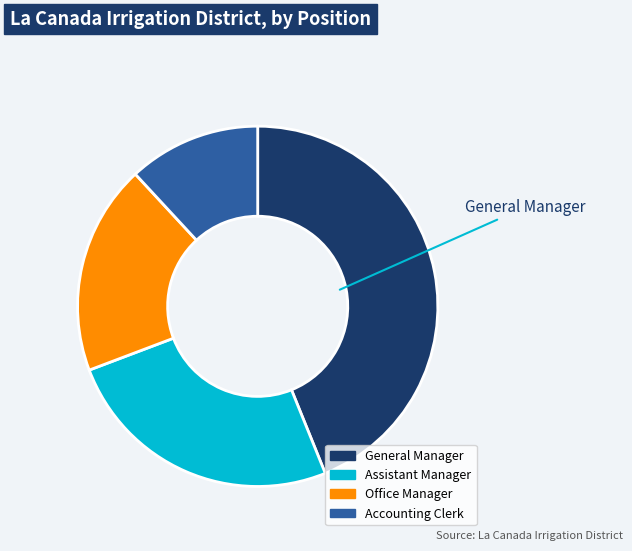

Is there a majority slice in this chart?

No